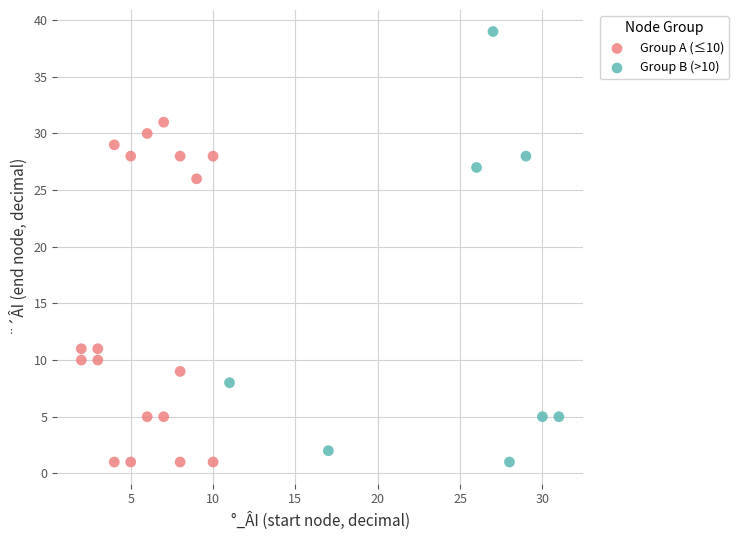

Which series has the widest spread of Y values?

Group B (>10)